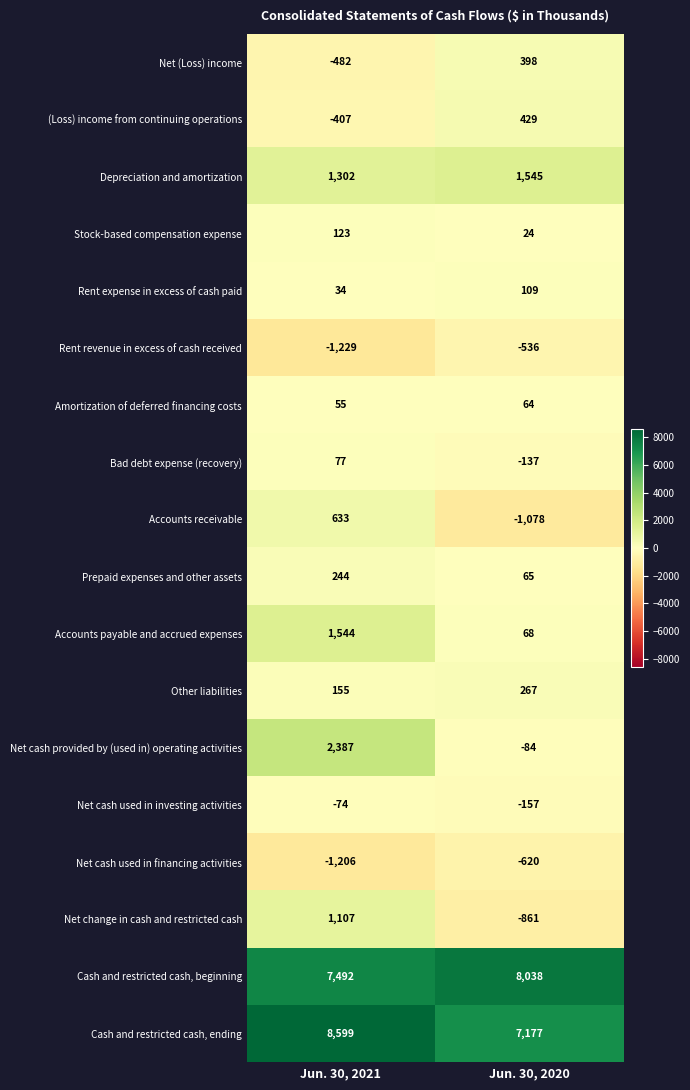

Which series has the largest range (max minus min)?

Net cash provided by (used in) operating activities